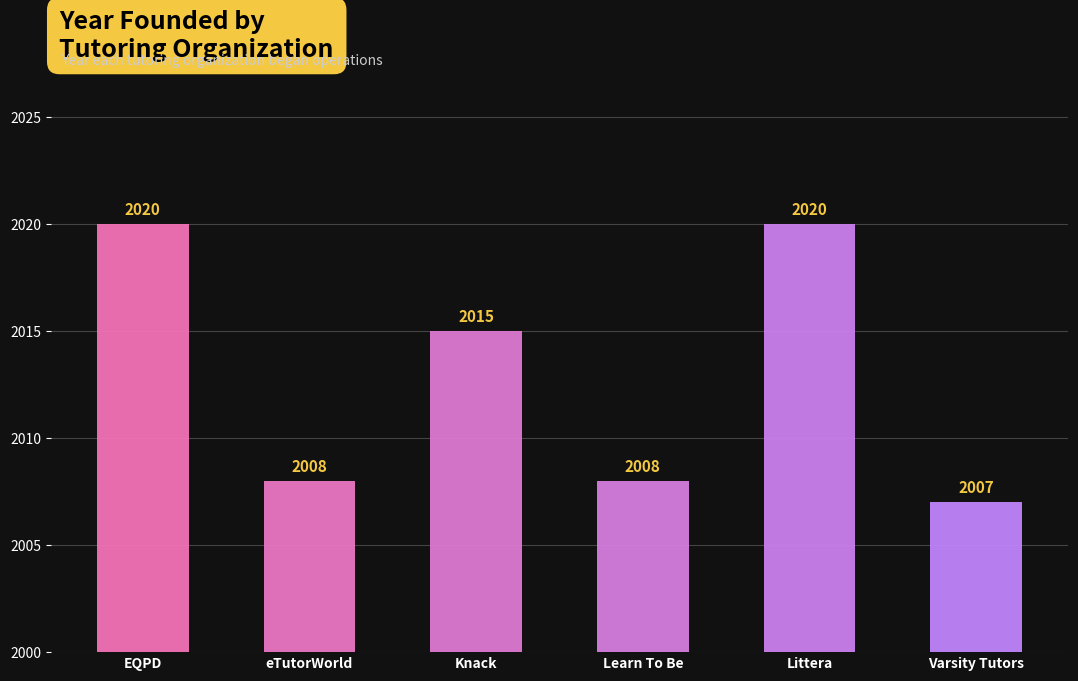

What is the label of the 4th bar from the right?

Knack